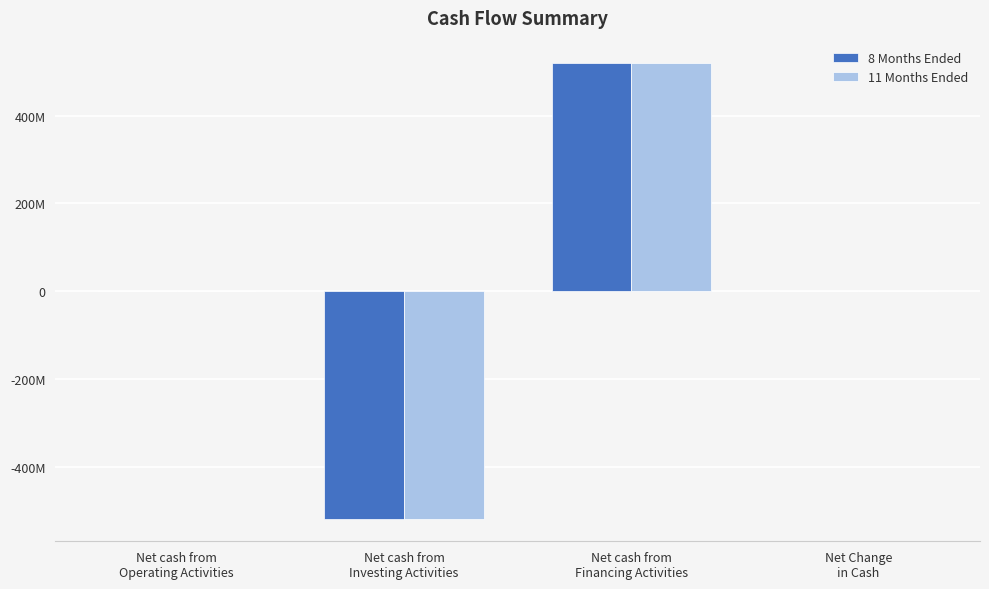

What are all the series names shown in the legend?

8 Months Ended, 11 Months Ended